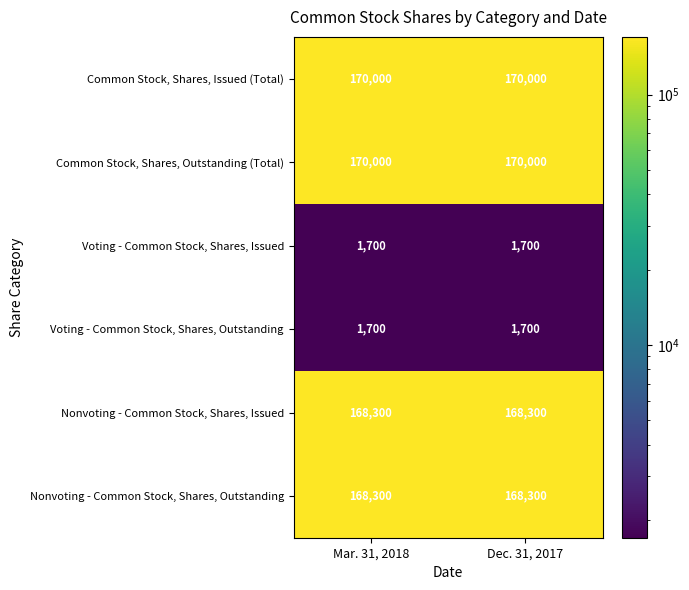

How many categories are shown in the chart?

2